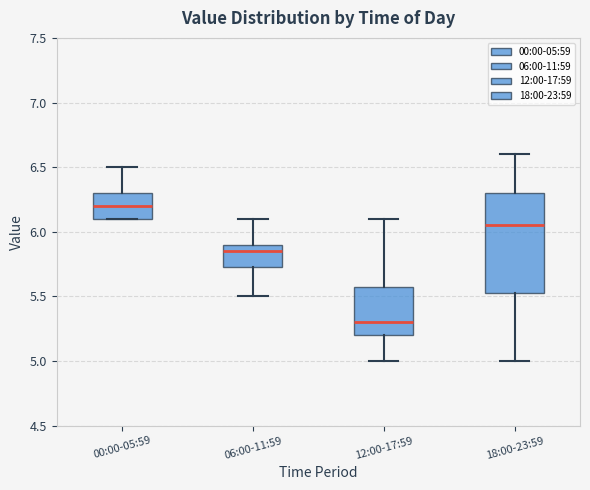

Reading left to right, read every box against the y-axis: the position of its median line, the range the box covers, and the ends of its whiskers. The values are not printed on the chart, so give them approximately, as read against the axis.

00:00-05:59: median 6.20, box 6.10 to 6.30, whiskers 6.10 to 6.50
06:00-11:59: median 5.85, box 5.75 to 5.90, whiskers 5.50 to 6.10
12:00-17:59: median 5.30, box 5.20 to 5.60, whiskers 5.00 to 6.10
18:00-23:59: median 6.05, box 5.55 to 6.30, whiskers 5.00 to 6.60